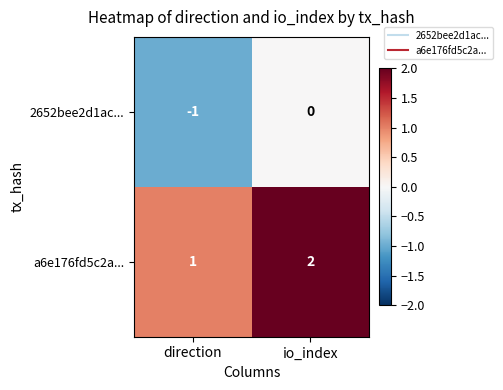

How many distinct data groups are displayed?

2